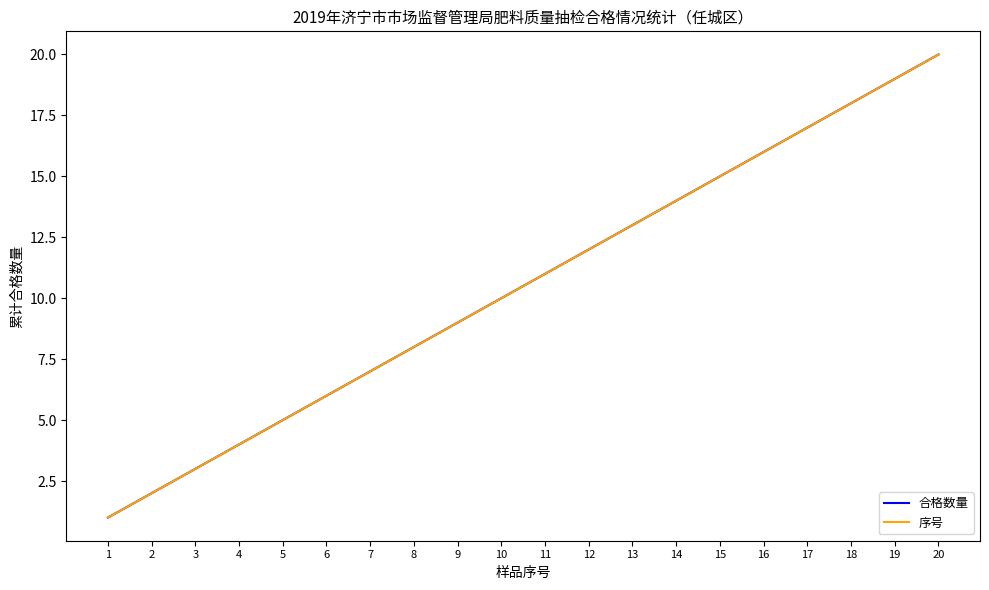

Which series has the largest range (max minus min)?

合格数量